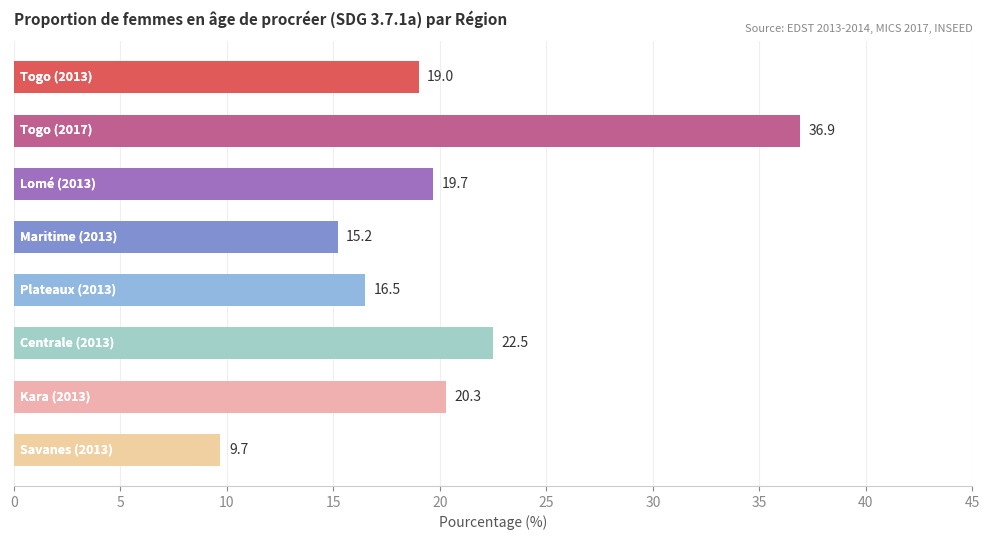

What is the minimum value shown in the chart?

9.7